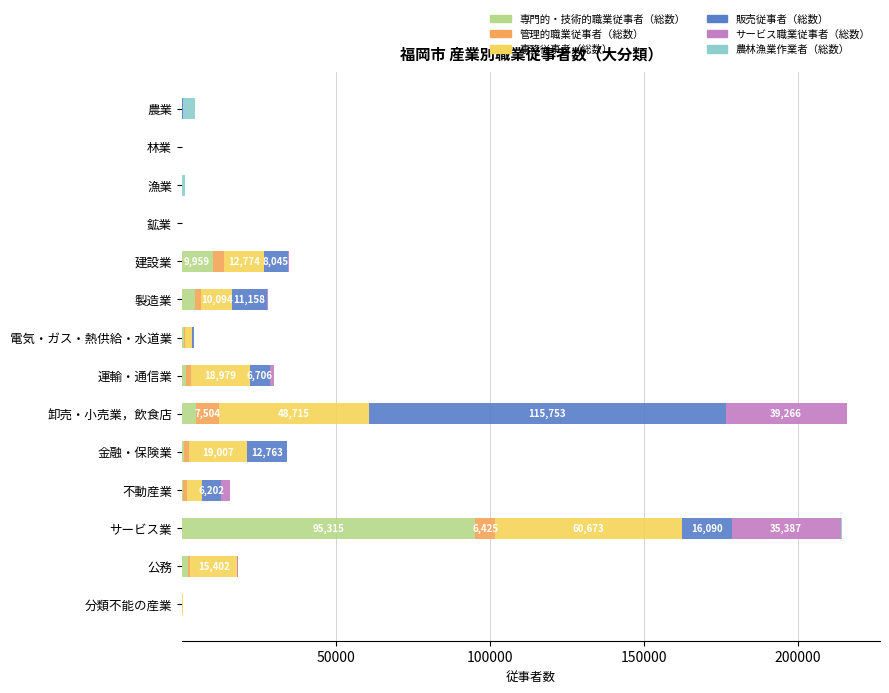

True or false: 専門的・技術的職業従事者（総数） has a value of 4565 at 卸売・小売業，飲食店.

True